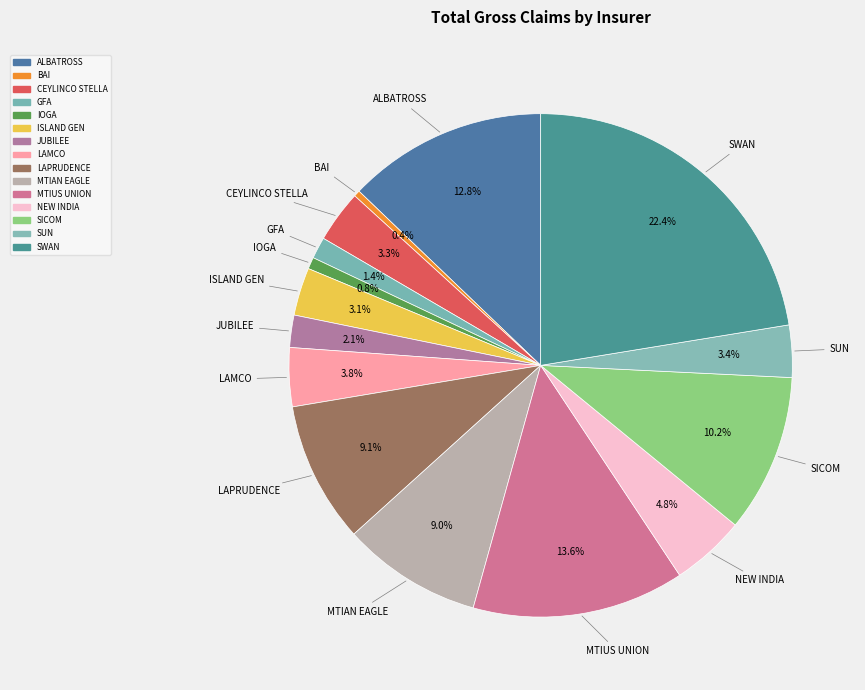

What is the largest slice in the pie chart?

SWAN